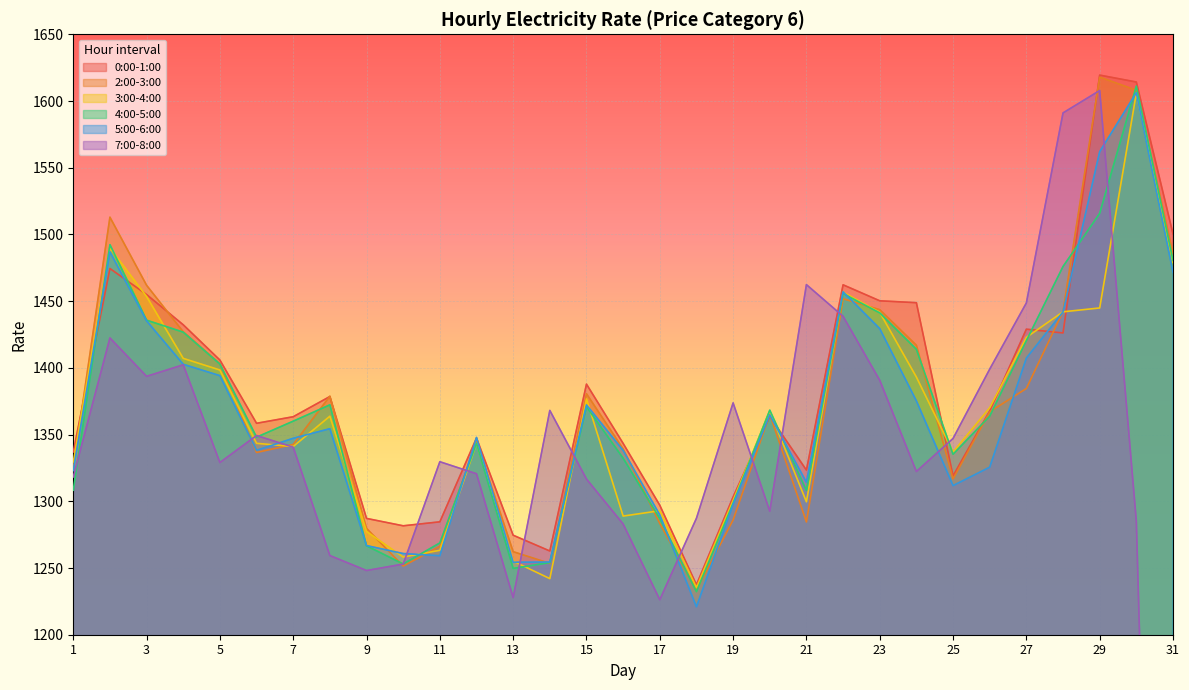

What is the difference between the second highest and minimum values in the 2:00-3:00 series?

374.5